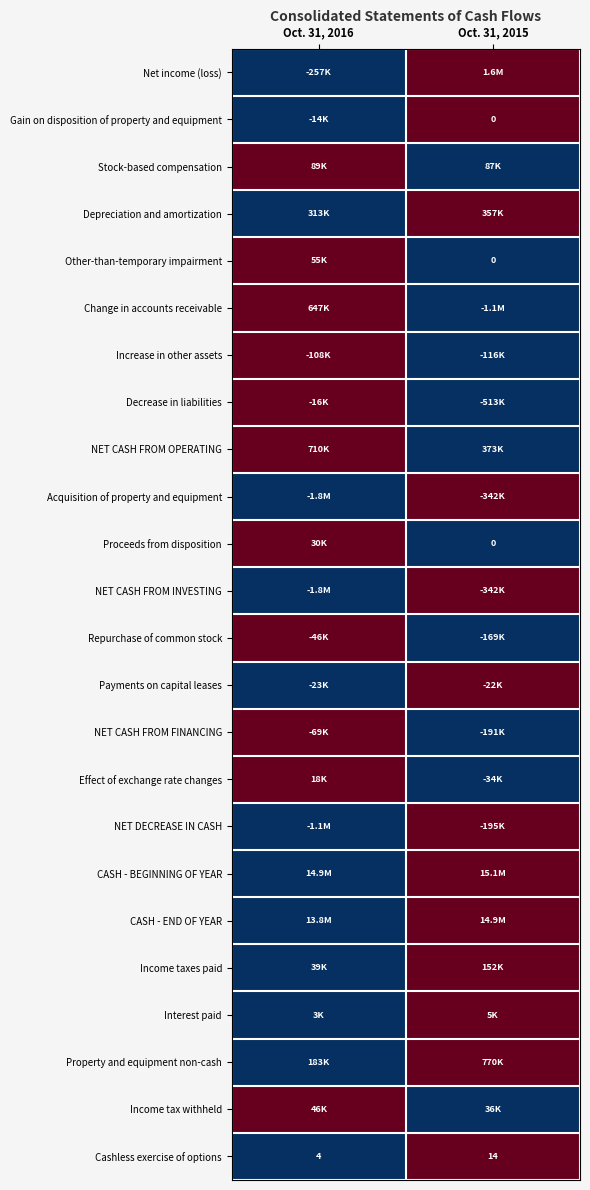

True or false: Cashless exercise of options has a value of 2 at Oct. 31, 2016.

False